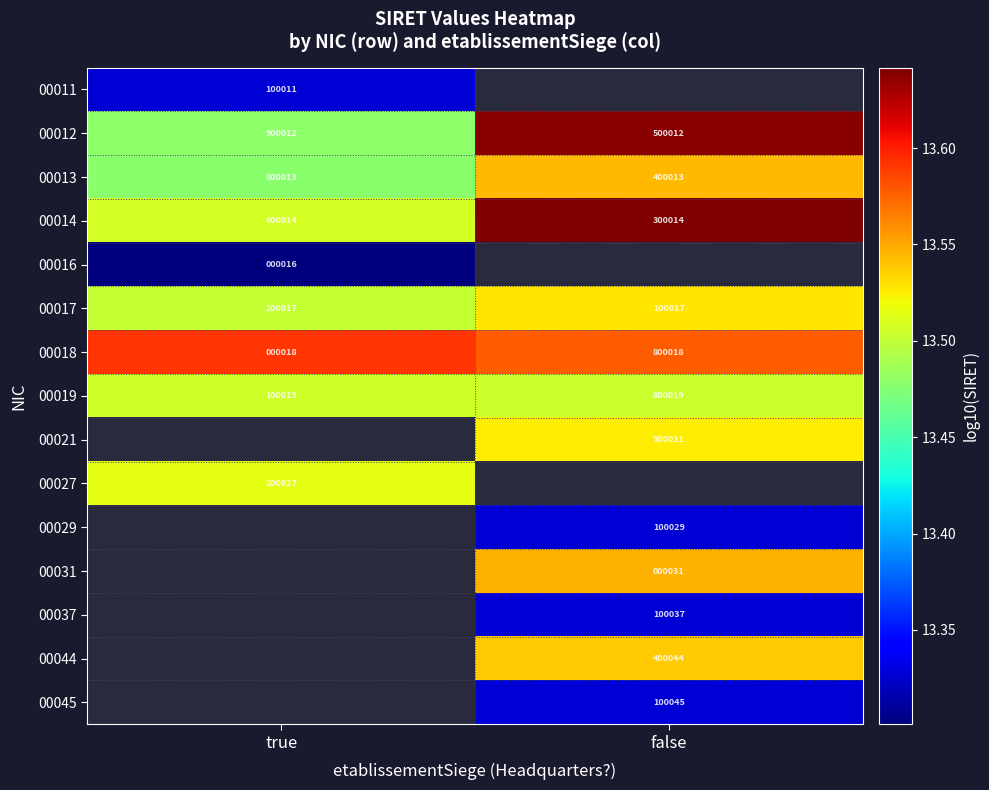

What is the minimum value for 00017?

100017